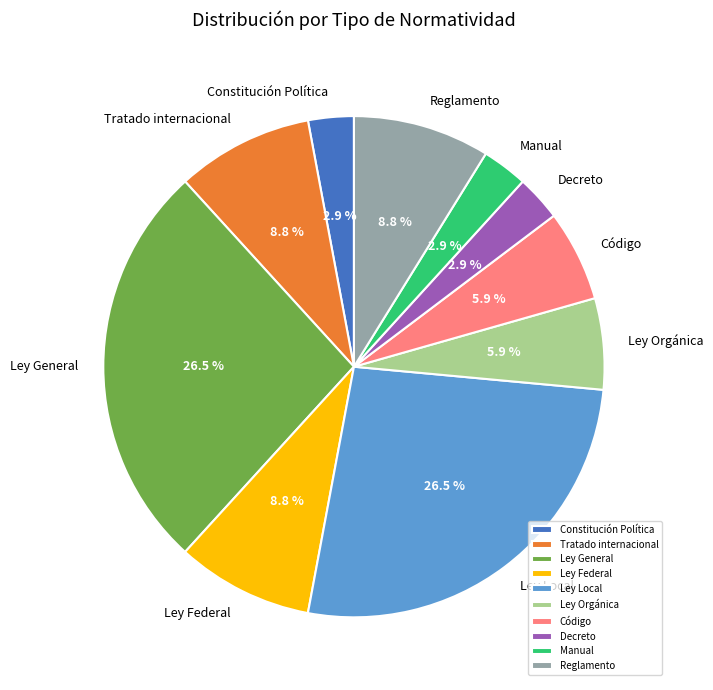

To the nearest percent, what is the difference between the largest and smallest slice percentages?

24%